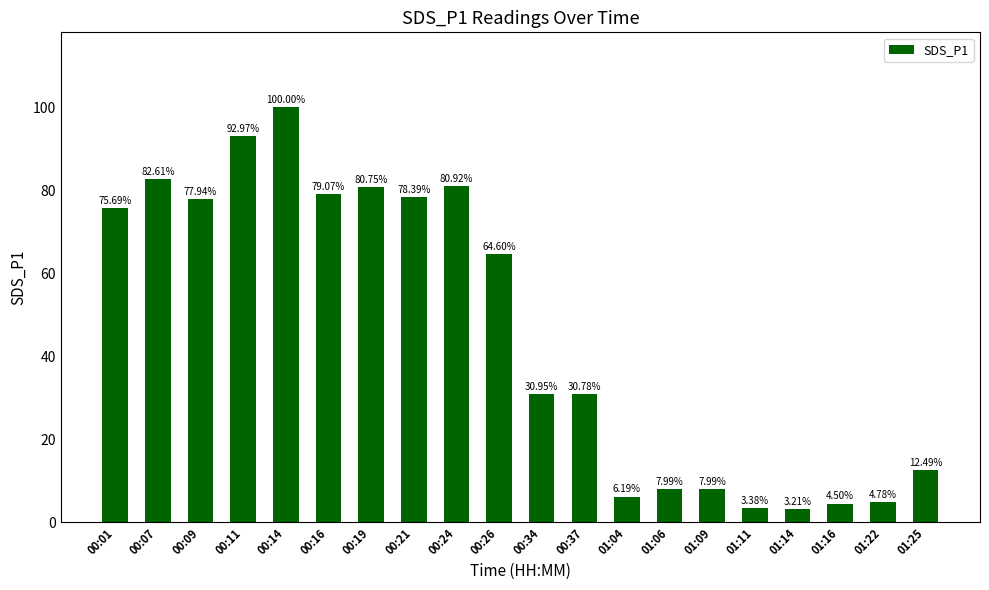

What is the change in value from 00:09 to 00:24?

+3.0